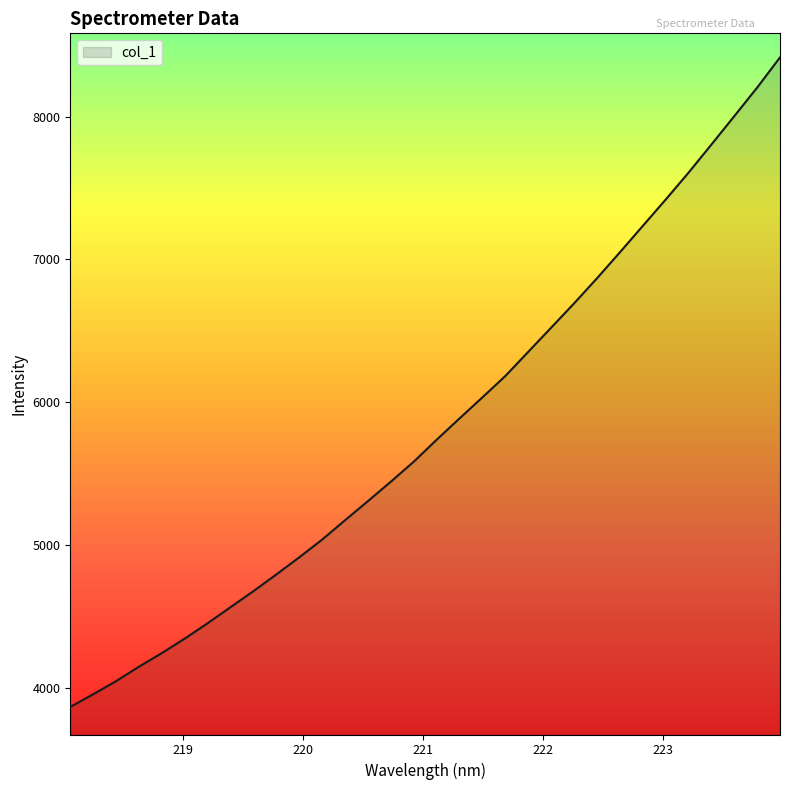

What is the difference between the maximum and minimum values?

4549.7